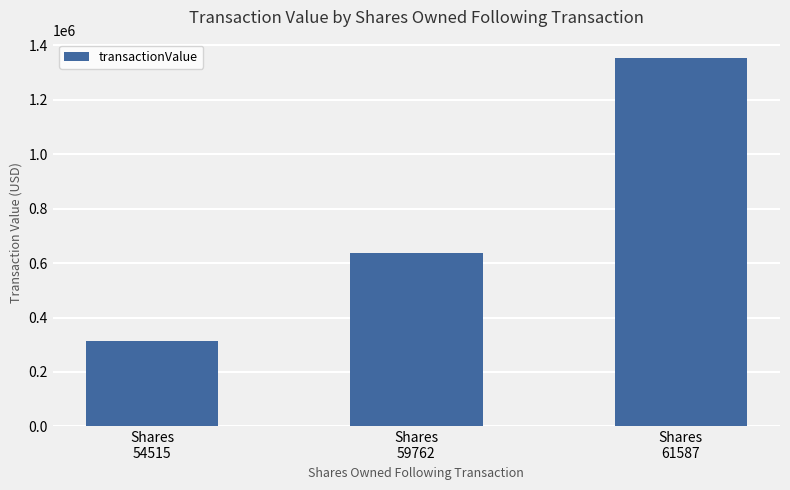

How many data points does each series have?

3